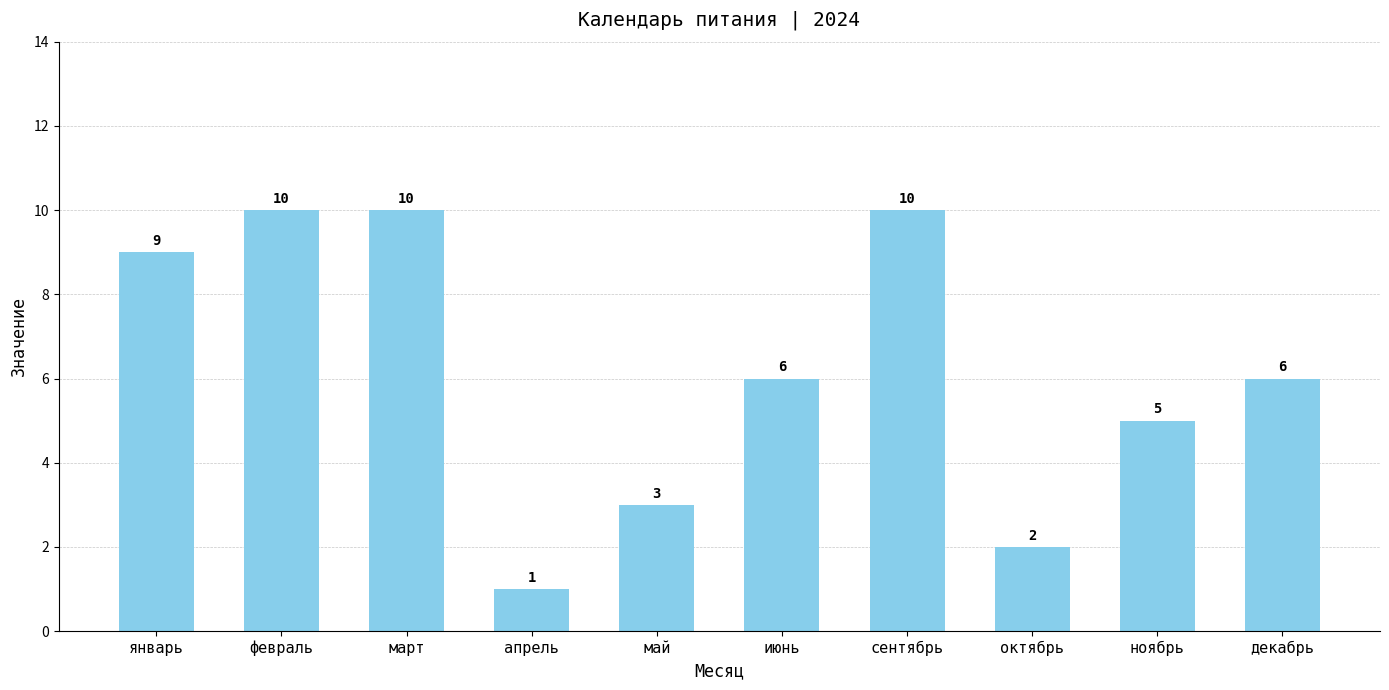

Count the values in the range 3 to 10.

8